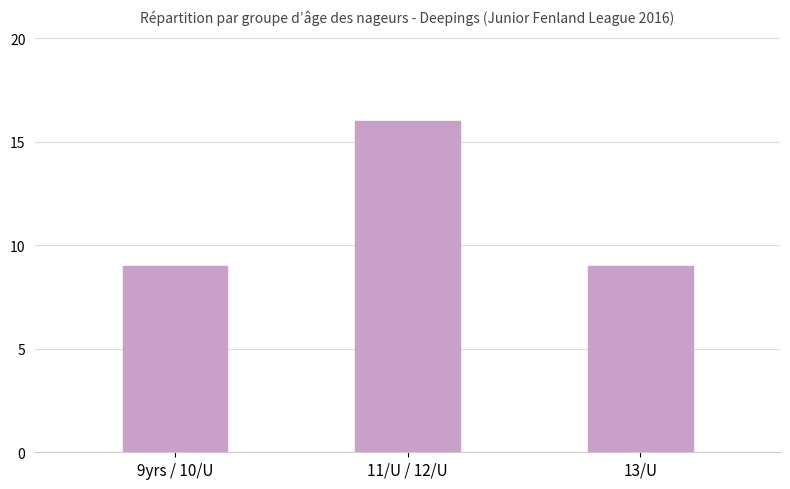

True or false: the data shows 14 at 13/U.

False